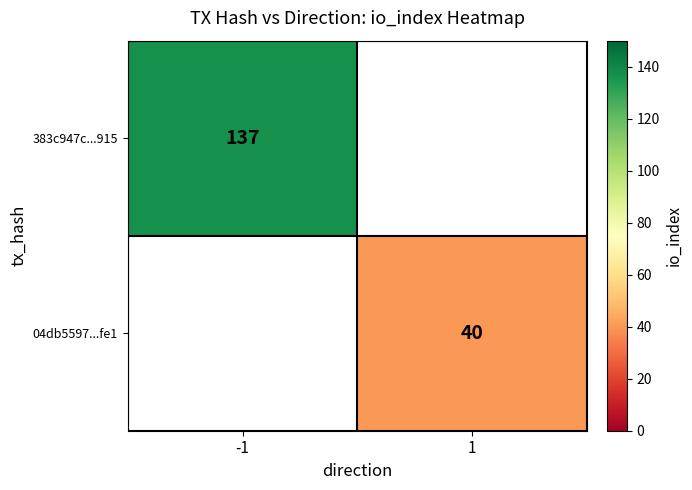

The 383c947c...915 series shows 137 at -1. True or false?

True